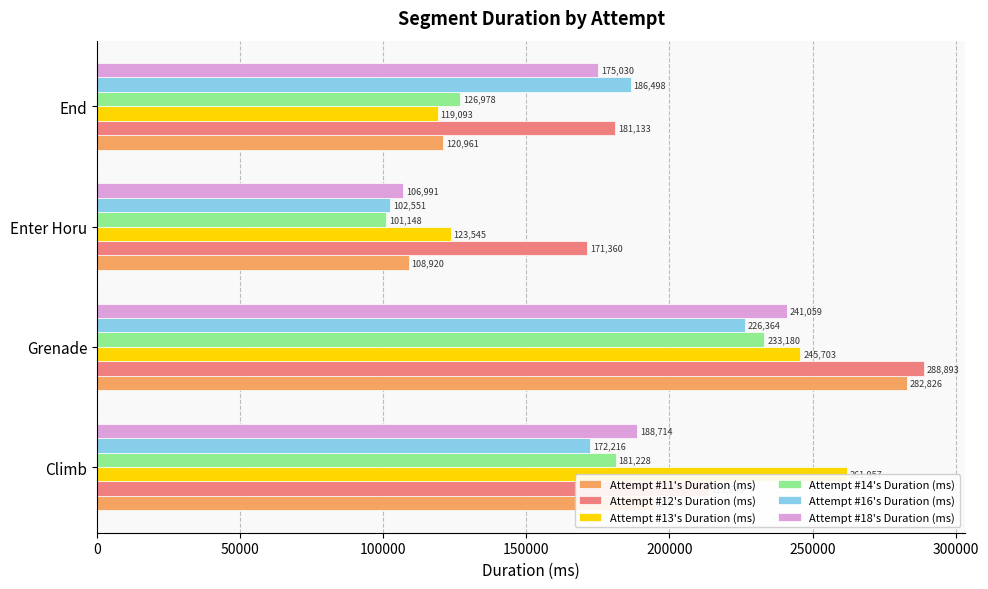

What is the difference between the maximum and second lowest values in the Attempt #11's Duration (ms) series?

161865